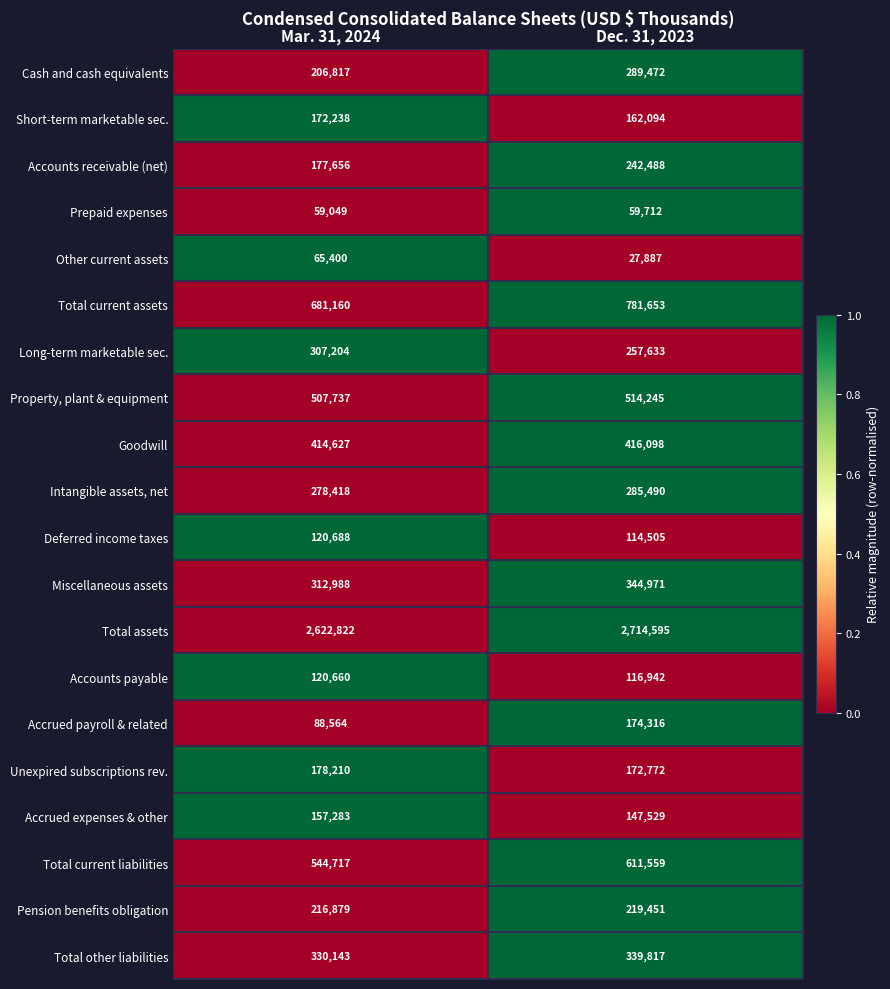

Which series has the largest total across all categories?

Total assets